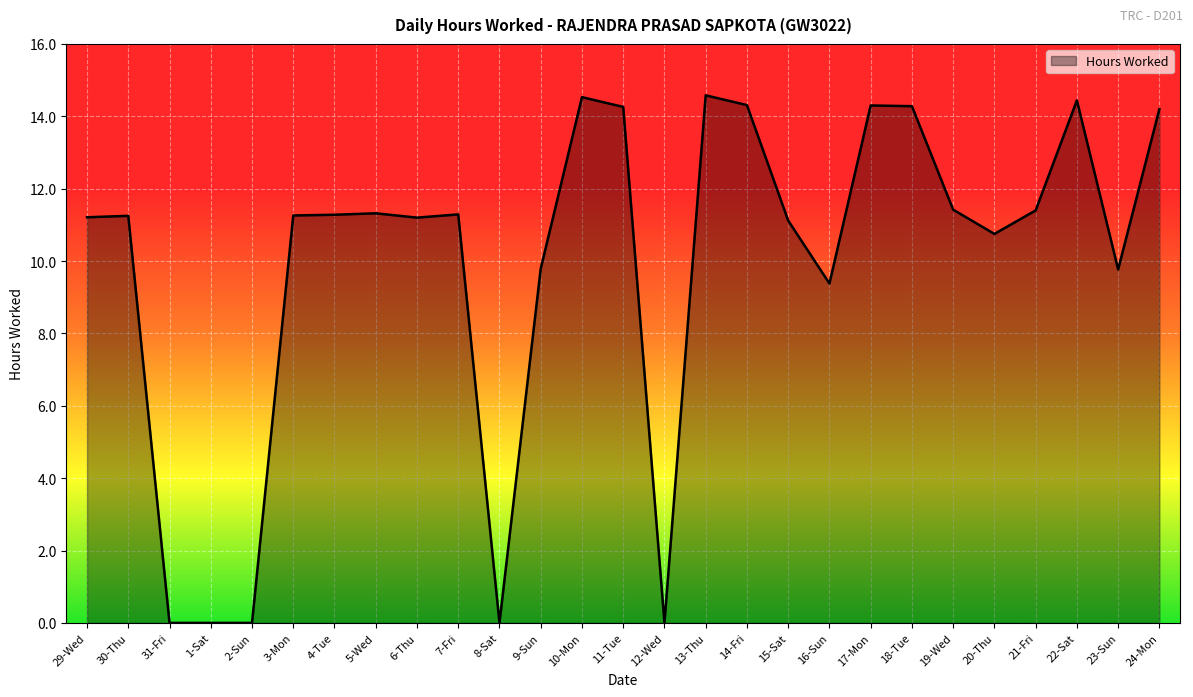

True or false: the data shows 9.2 at 11-Tue.

False